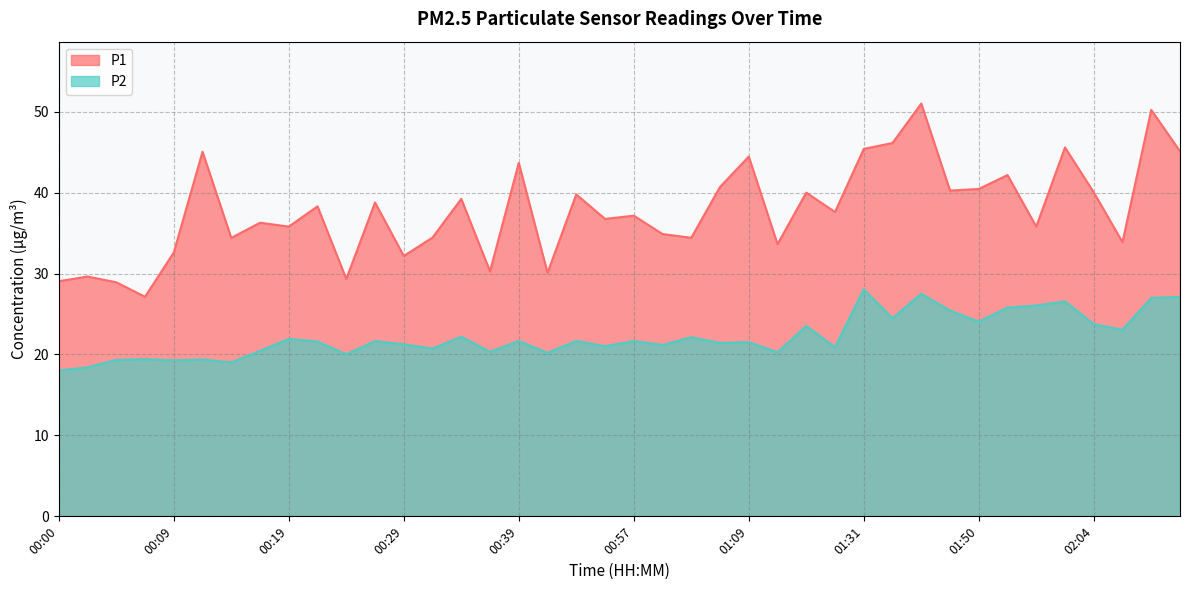

Count the number of data series in this chart.

2